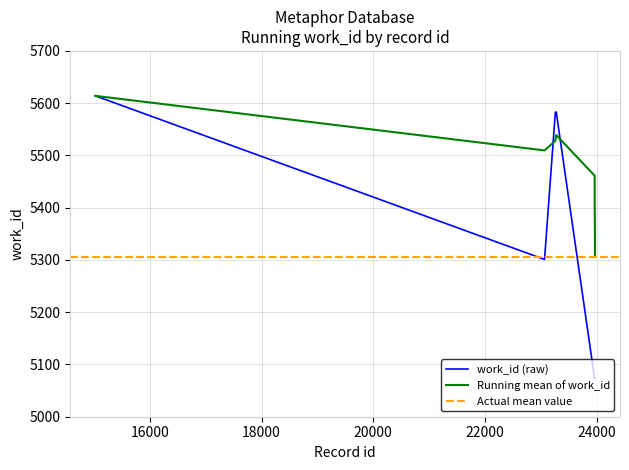

What value does the data have at 23969?

5073